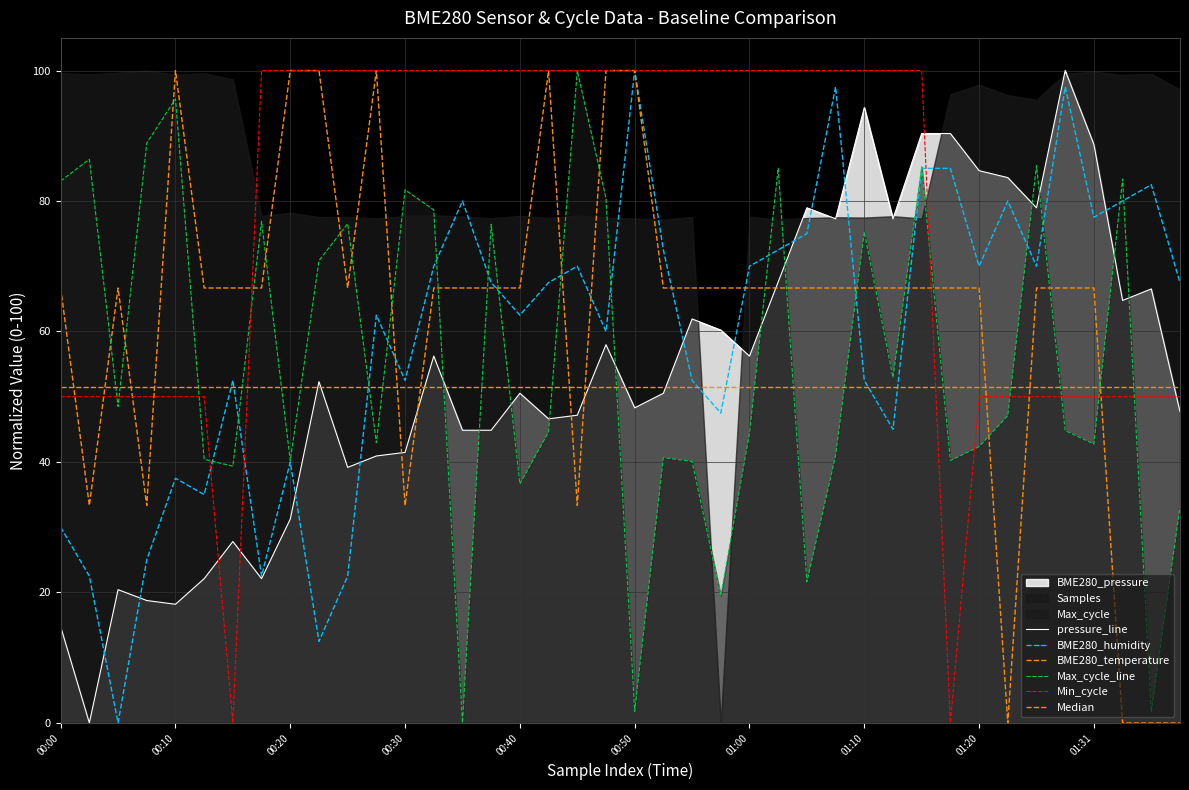

Which category has the highest value in the BME280_humidity series?

00:50